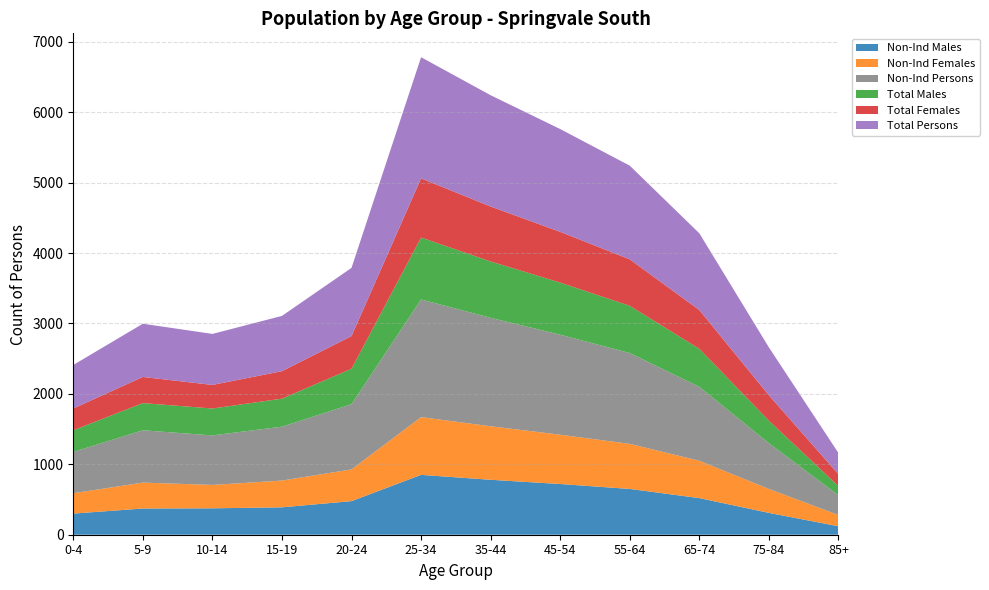

Reading right to left, transcribe all the data shown in this chart.

Non-Ind Males: 120	310	520	650	720	780	850	477	389	375	372	300
Non-Ind Females: 160	340	530	640	700	760	820	450	380	332	368	289
Non-Ind Persons: 280	650	1050	1290	1420	1540	1670	927	765	703	743	587
Total Males: 130	320	540	670	740	800	880	503	398	382	386	307
Total Females: 170	360	550	660	720	780	840	464	390	335	371	309
Total Persons: 300	680	1090	1330	1460	1580	1720	968	785	724	756	618